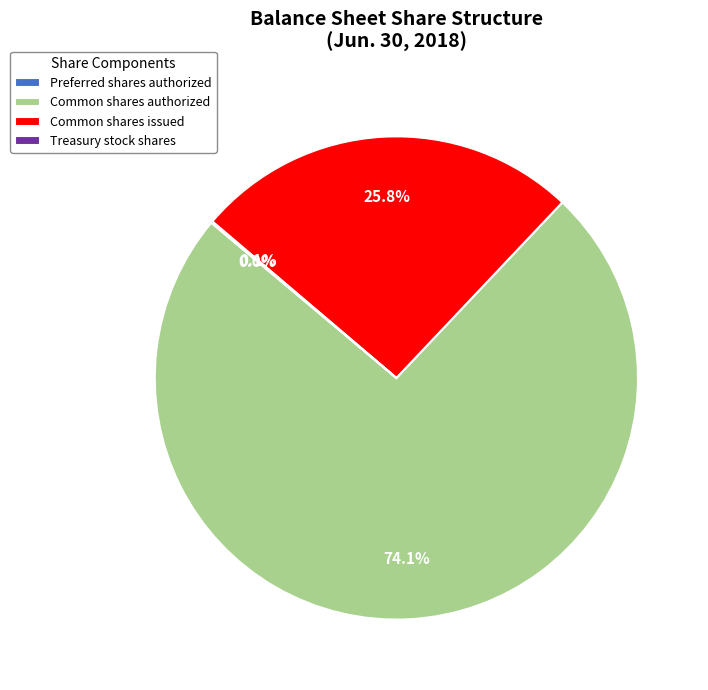

Which slice is the largest?

Common shares authorized